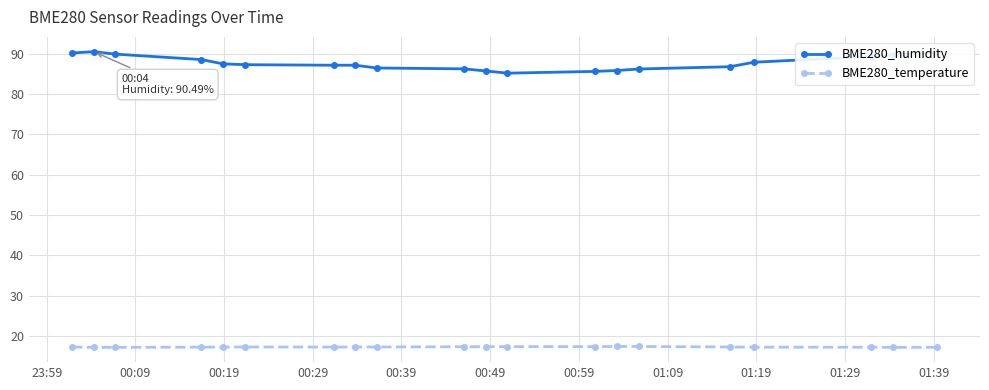

Which series has the largest total across all categories?

BME280_humidity